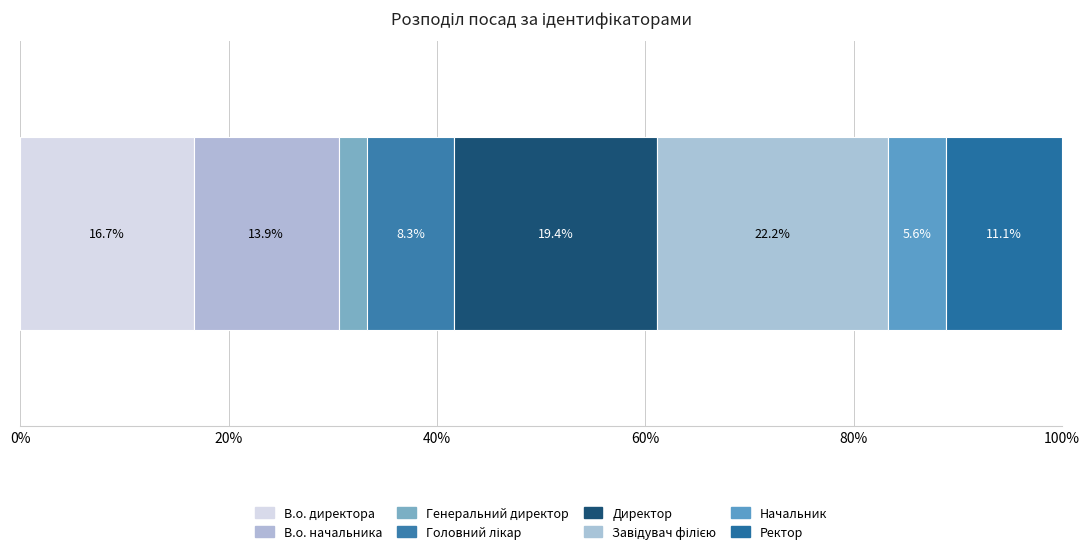

How many categories are shown in the chart?

1